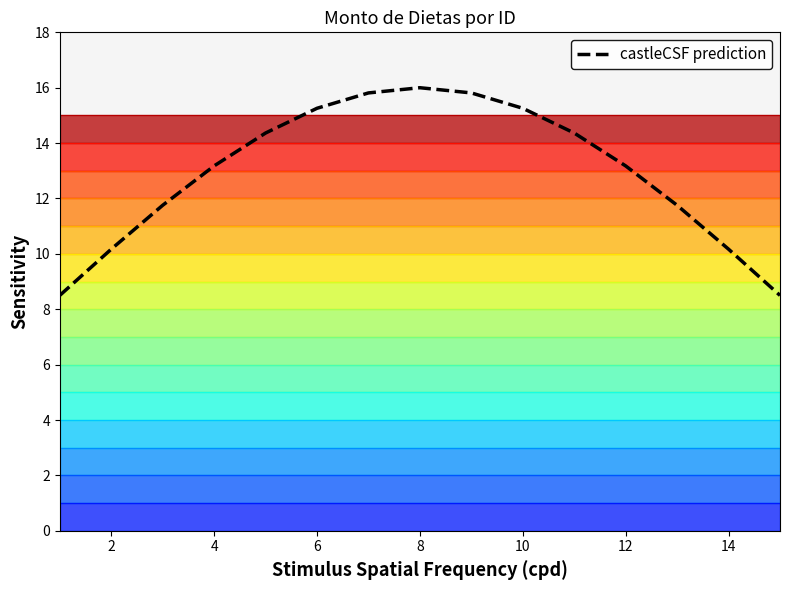

True or false: castleCSF prediction has a value of 21.3 at 6.

False